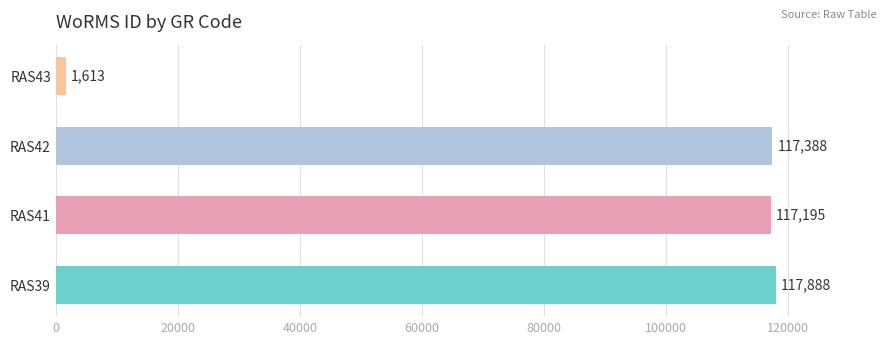

What is the difference between the maximum and minimum values?

116275